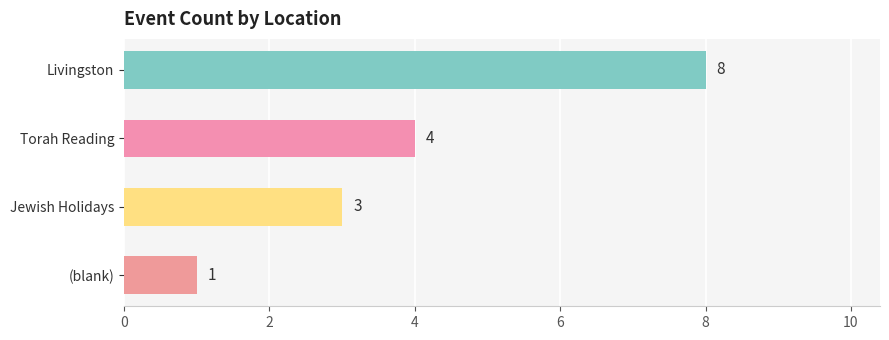

Rank the categories by value from lowest to highest.

(blank), Jewish Holidays, Torah Reading, Livingston